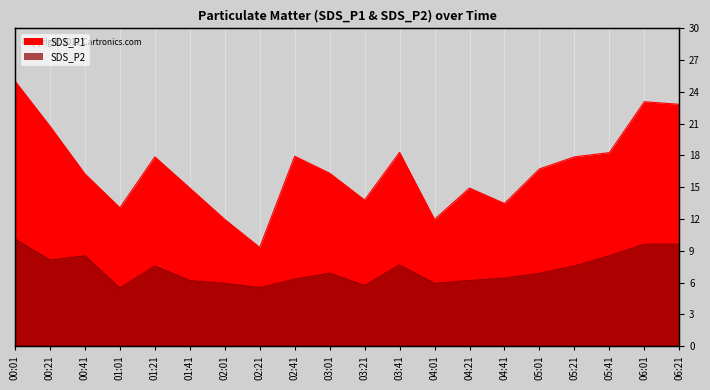

Is the value of SDS_P1 at 06:21 greater than the value of SDS_P2 at 02:21?

Yes